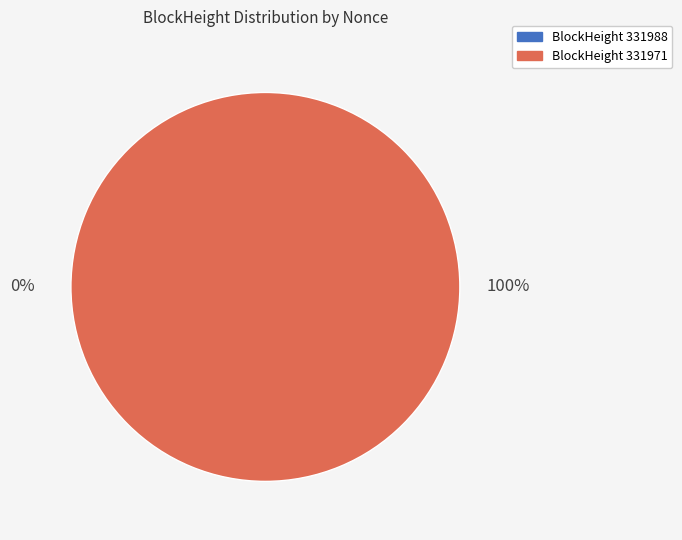

Combined, what portion of the pie is 331971 and 331988?

100.0%